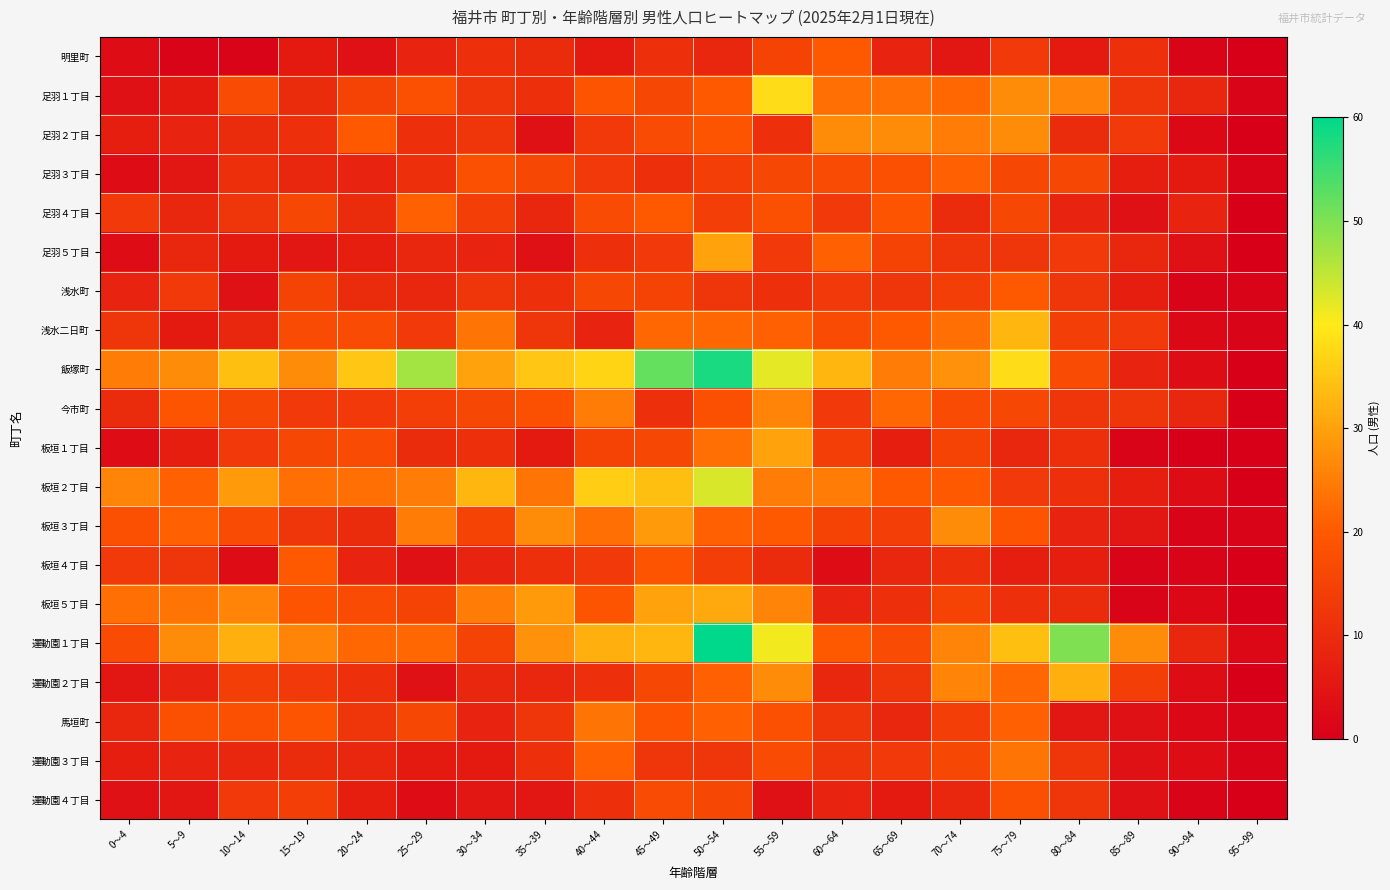

Which has a higher value, 40～44 or 80～84?

40～44